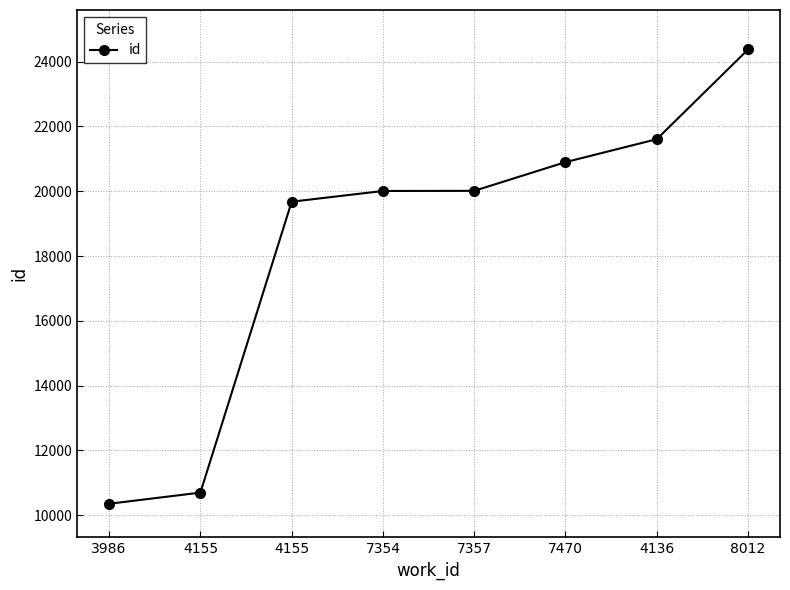

At which category does the chart reach its peak across all series?

8012